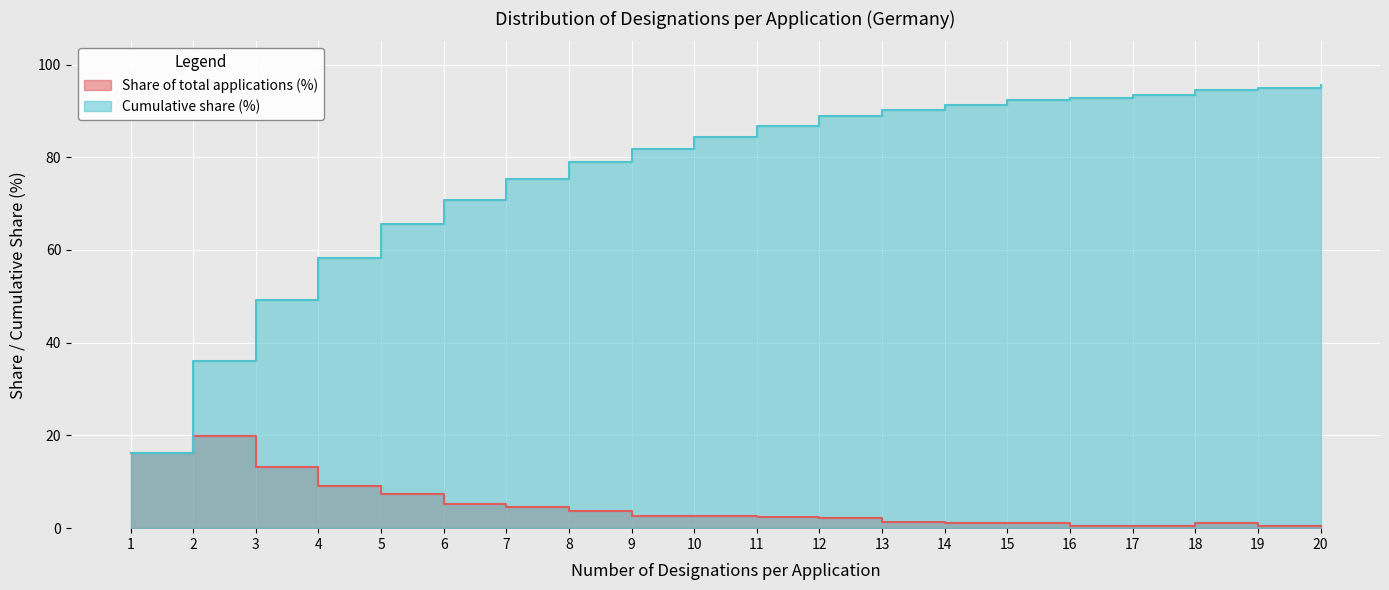

Is it true that Share of total applications (%) equals 0.5 at 16?

True